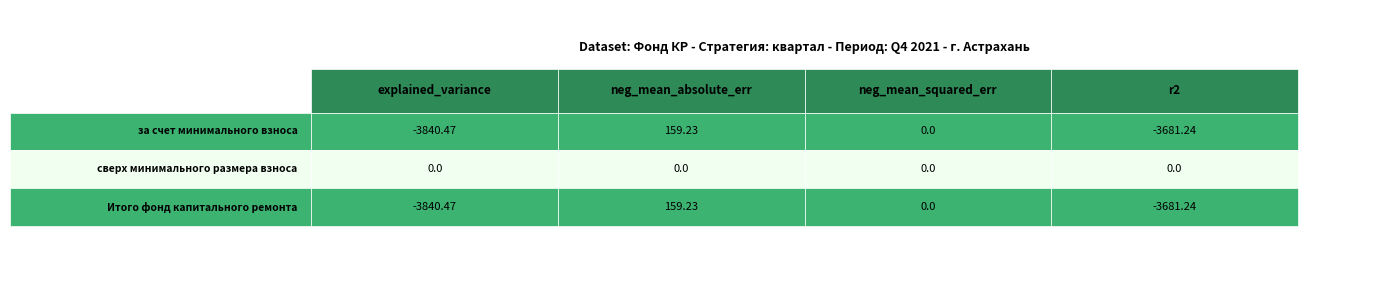

Between 0.0 and 0.8, which series saw the biggest shift?

за счет минимального взноса